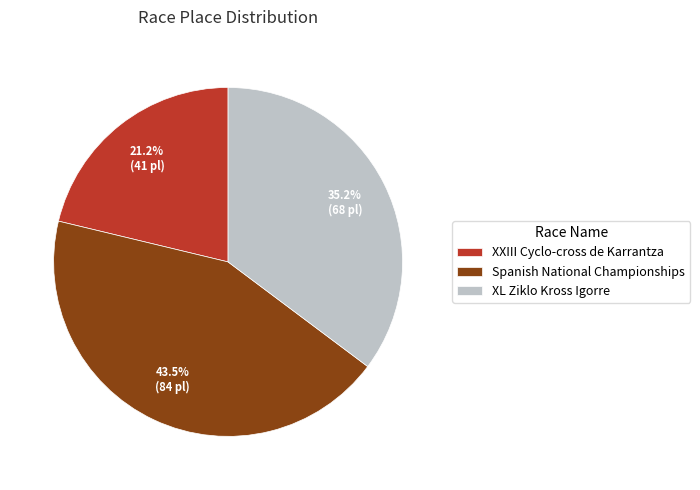

To the nearest percent, what is the average slice percentage?

33%